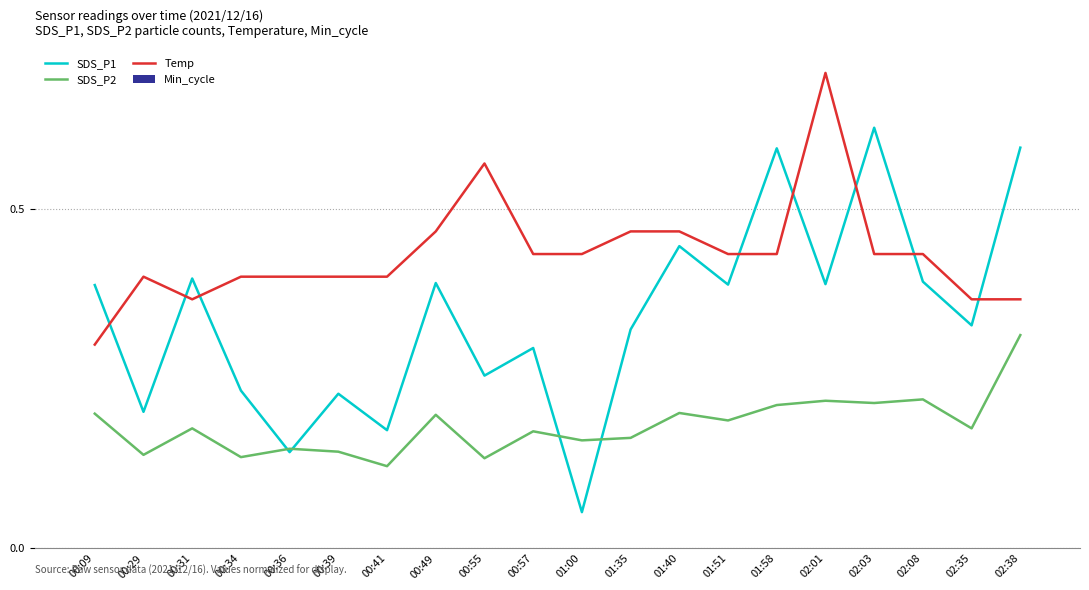

What is the sum of all SDS_P2 values?

3.6